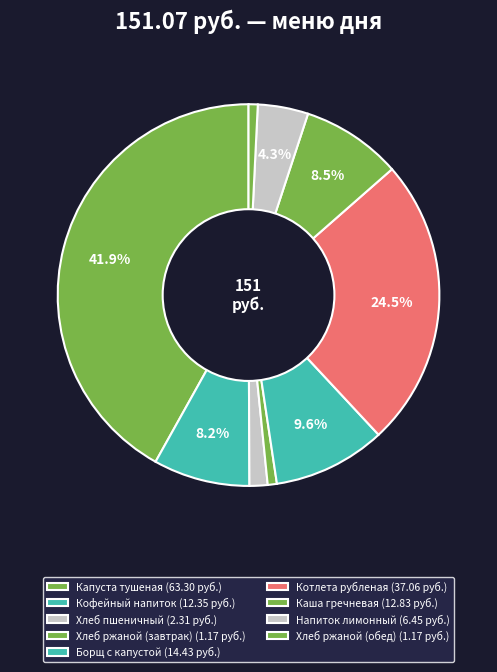

Rank the categories by value from lowest to highest.

Хлеб ржаной (завтрак), Хлеб ржаной (обед), Хлеб пшеничный, Напиток лимонный, Кофейный напиток, Каша гречневая, Борщ с капустой, Котлета рубленая, Капуста тушеная